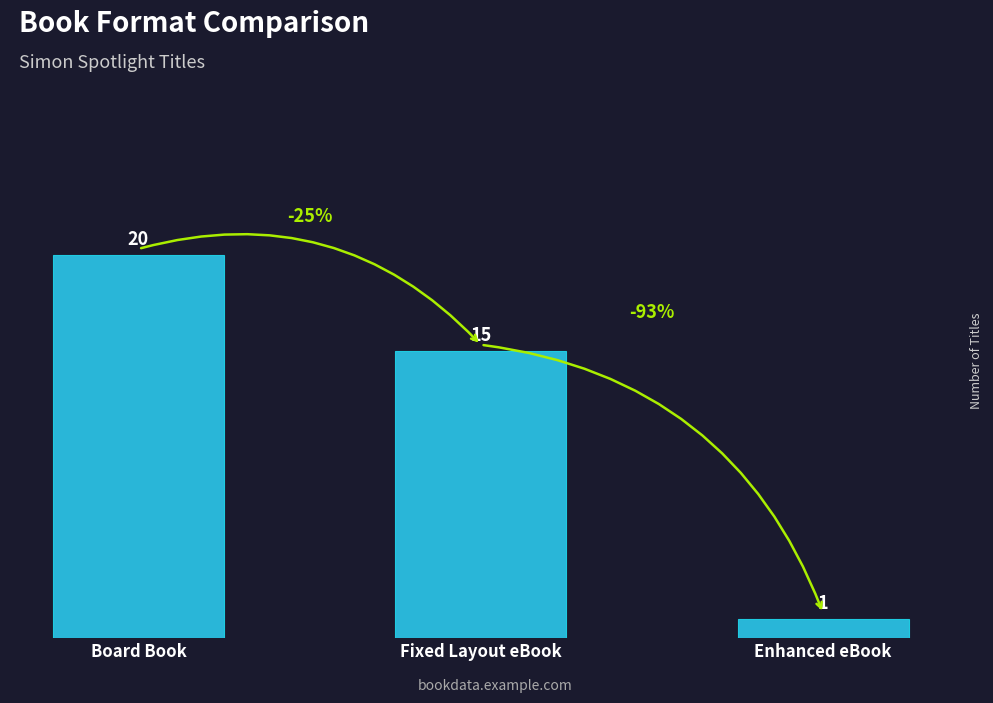

How many bars are there in total?

3